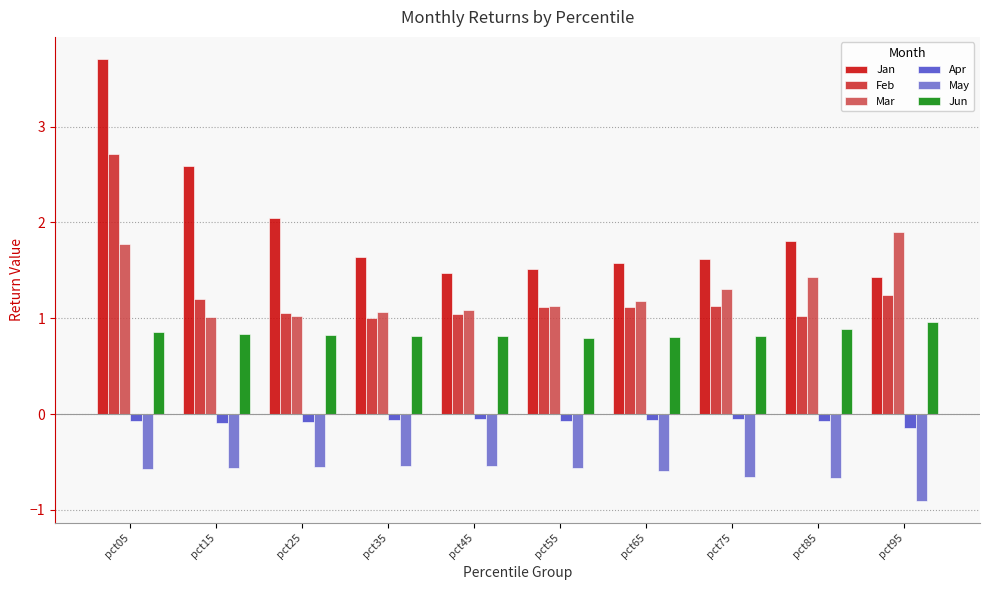

Which series changed the most between pct15 and pct35?

Jan